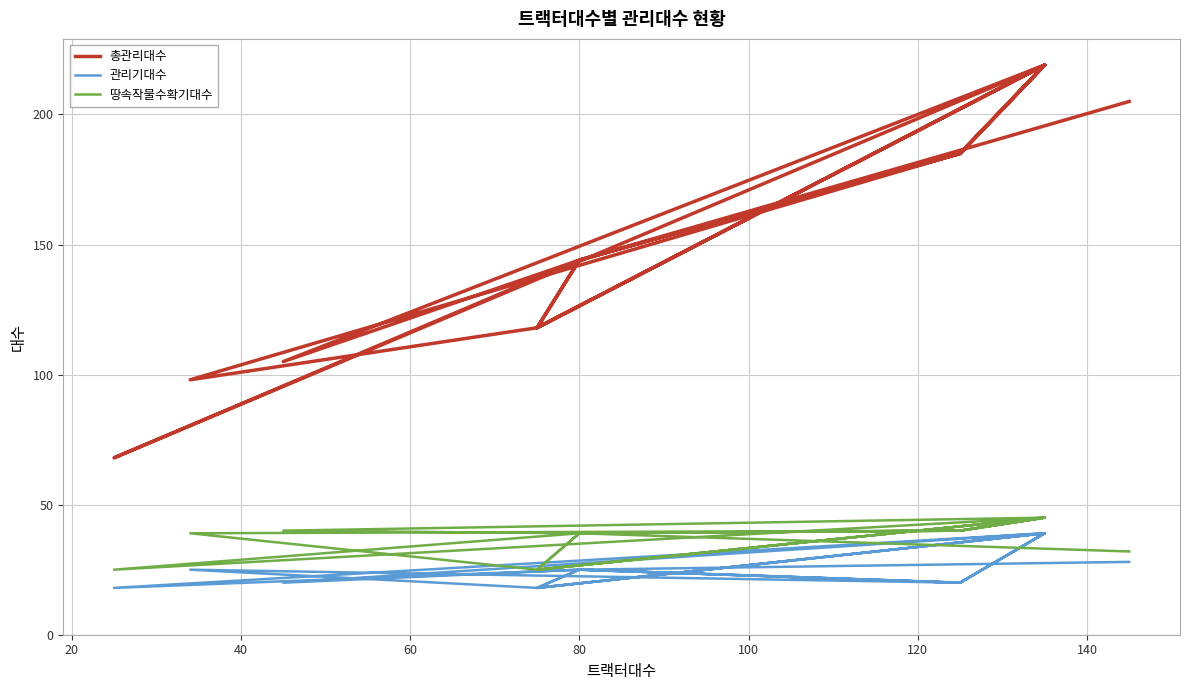

What is the value of the 관리기대수 point at the 12th from the left?

39